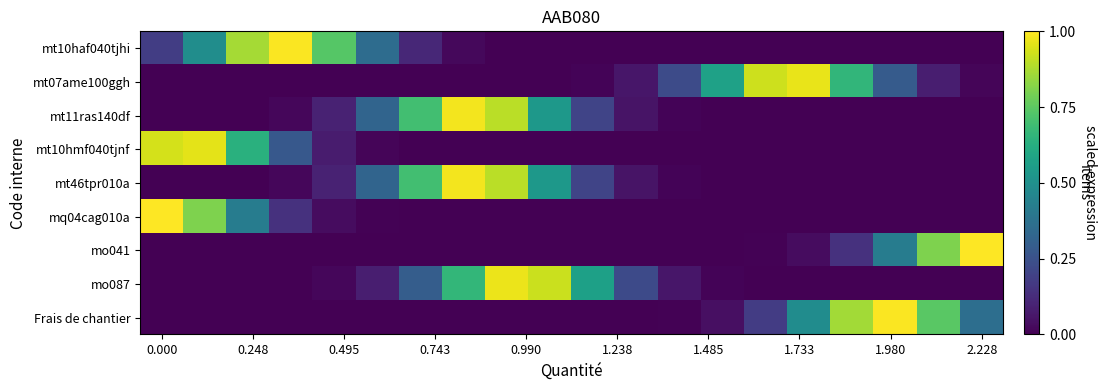

How many series are shown in this chart?

9